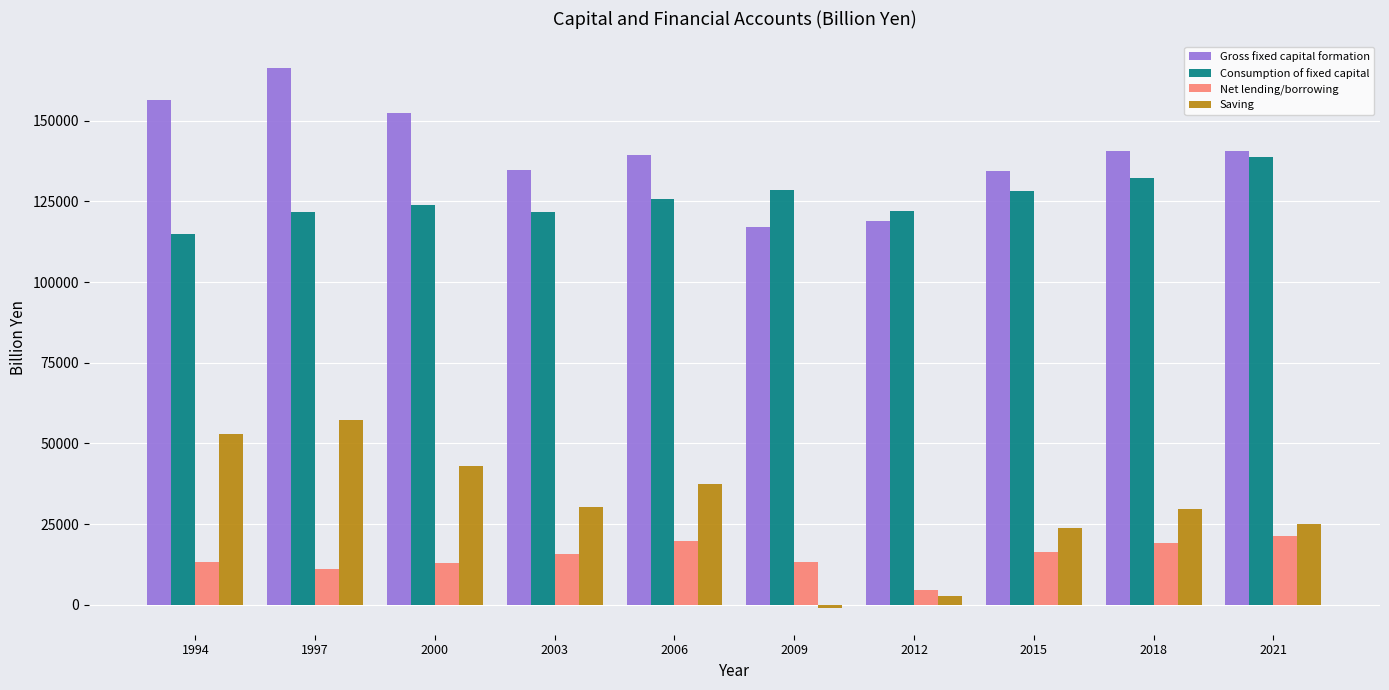

True or false: Net lending/borrowing has a value of 8752.0 at 2018.

False